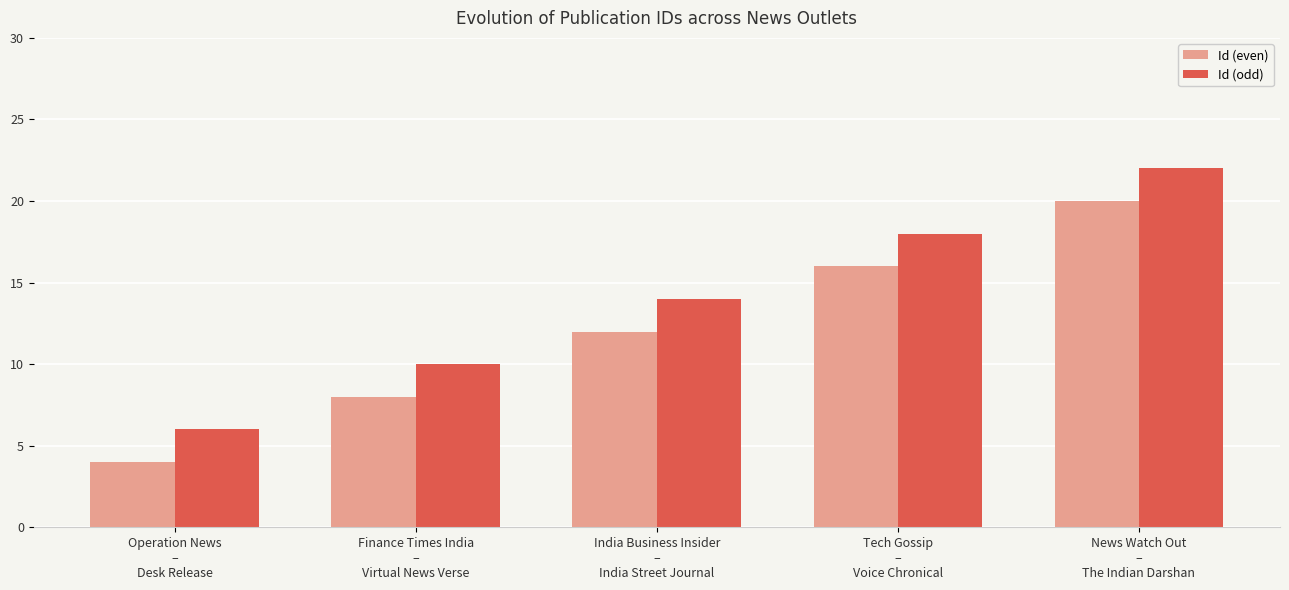

What is the total value across all series at News Watch Out
–
The Indian Darshan?

42